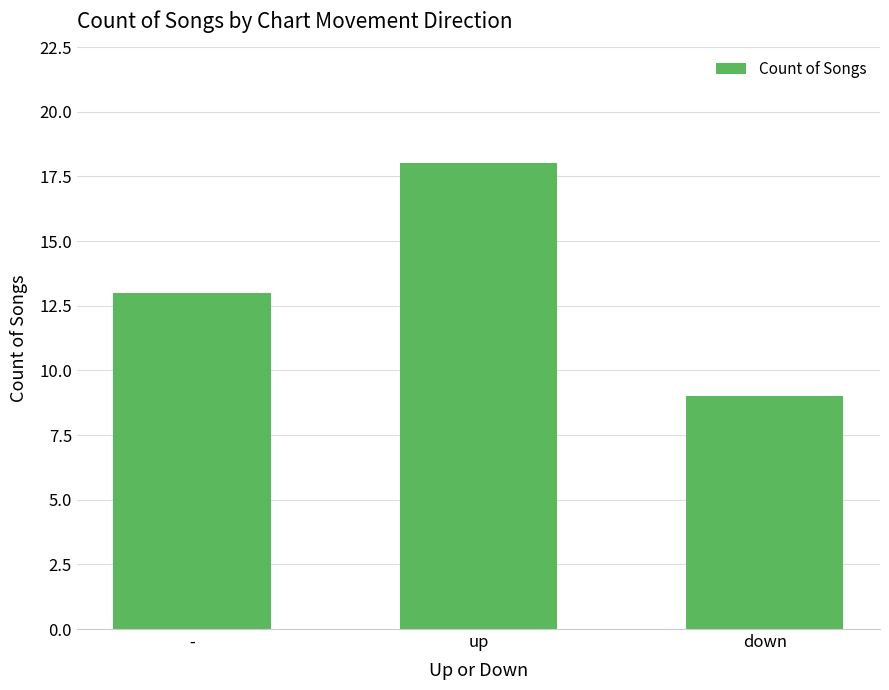

How many series are shown in this chart?

1